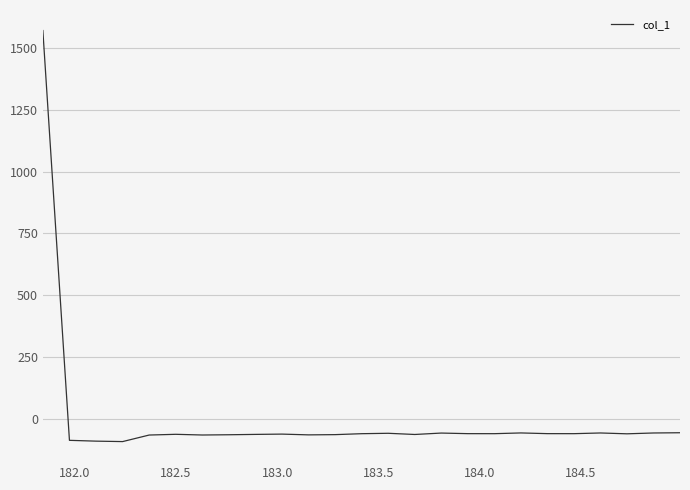

What is the minimum value shown in the chart?

-89.2